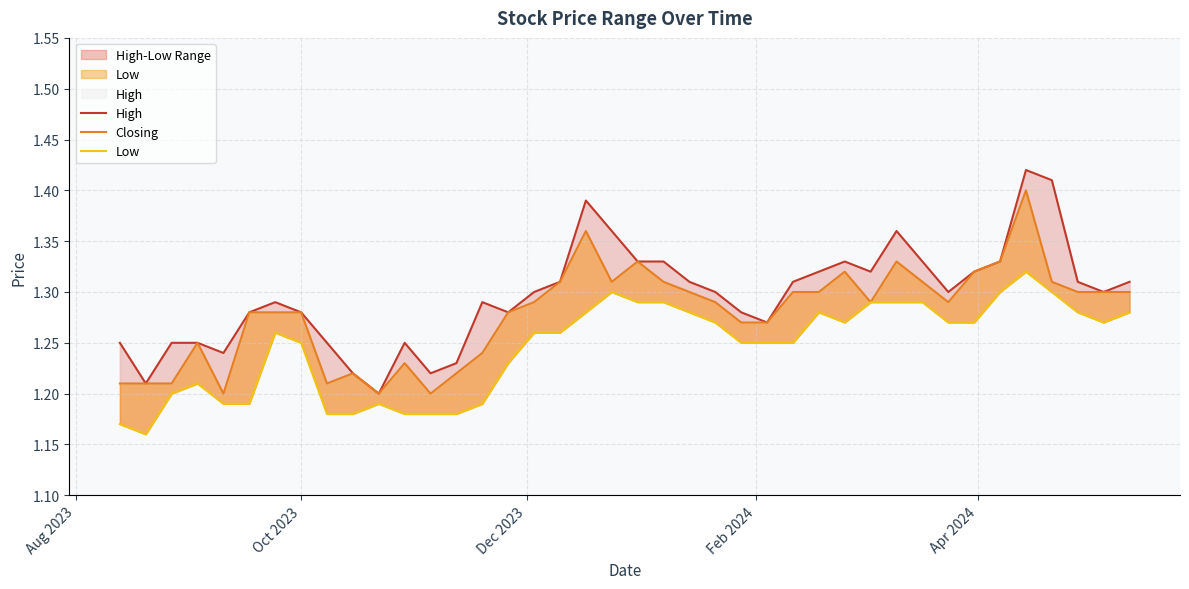

What is the value of the Closing point at the 15th from the left?

1.2